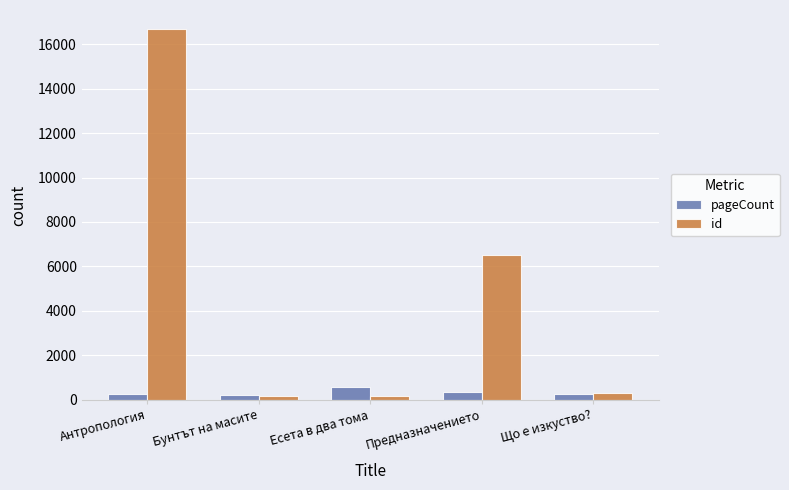

Rank the series by their maximum value, from highest to lowest.

id, pageCount